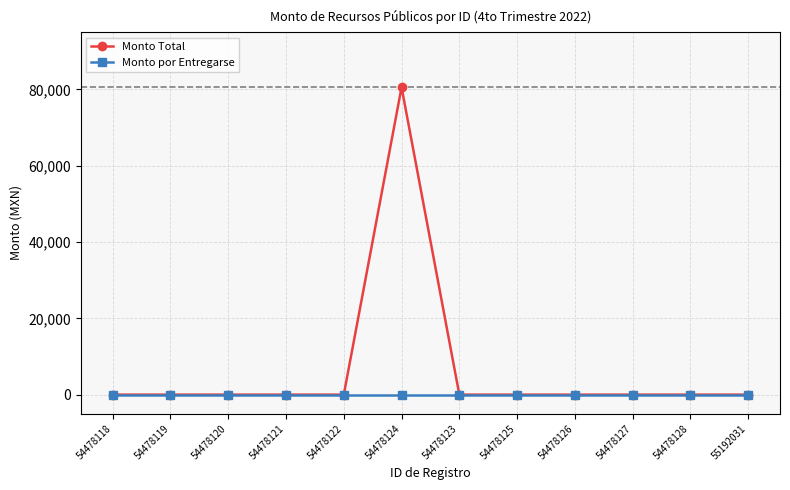

True or false: Monto por Entregarse has a value of 0.0 at 54478122.

True